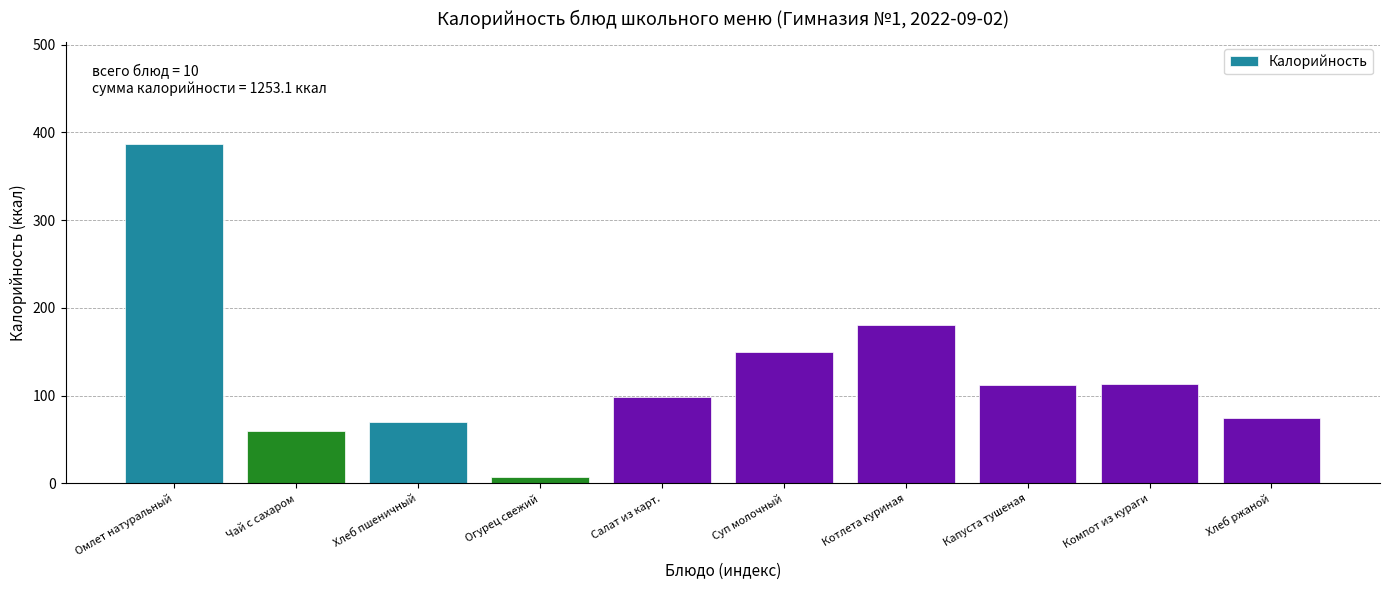

Is it true that the value at Чай с сахаром is 29.7?

False